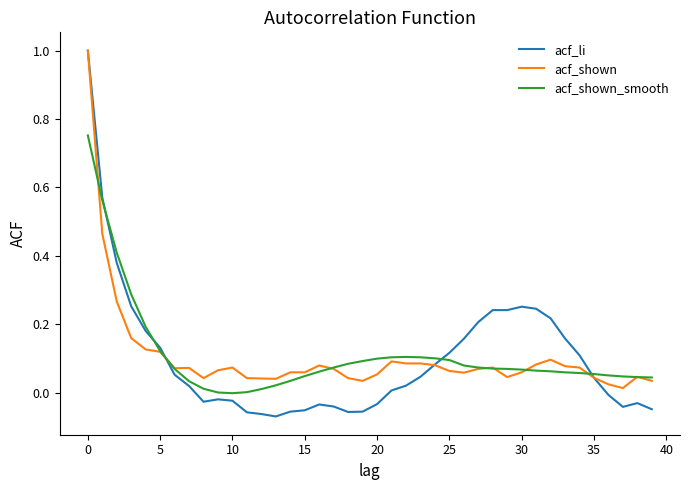

Which series has the largest range (max minus min)?

acf_li